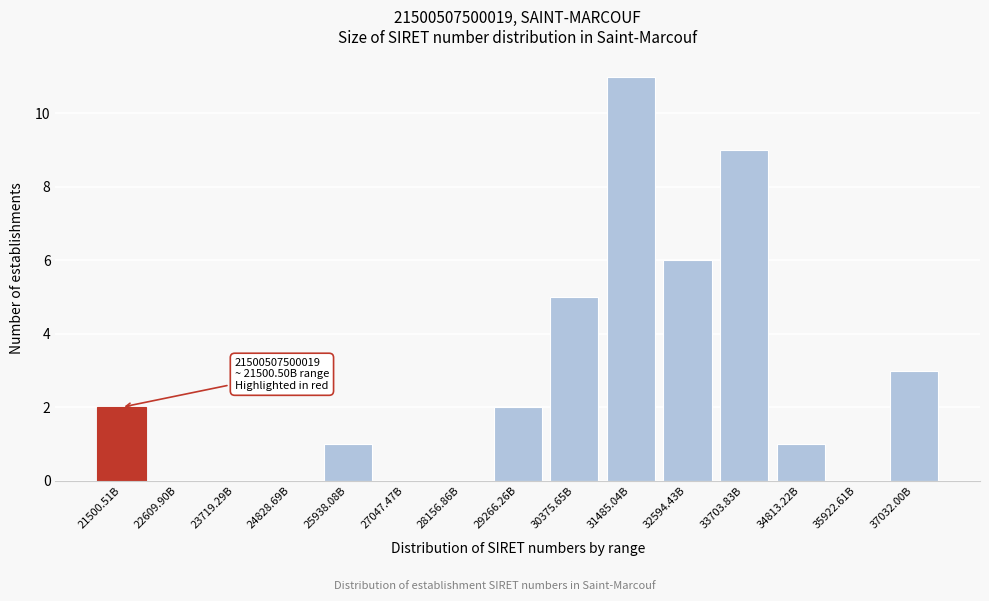

Reading left to right, transcribe all the data shown in this chart.

21500.51B=2	22609.90B=0	23719.29B=0	24828.69B=0	25938.08B=1	27047.47B=0	28156.86B=0	29266.26B=2	30375.65B=5	31485.04B=11	32594.43B=6	33703.83B=9	34813.22B=1	35922.61B=0	37032.00B=3